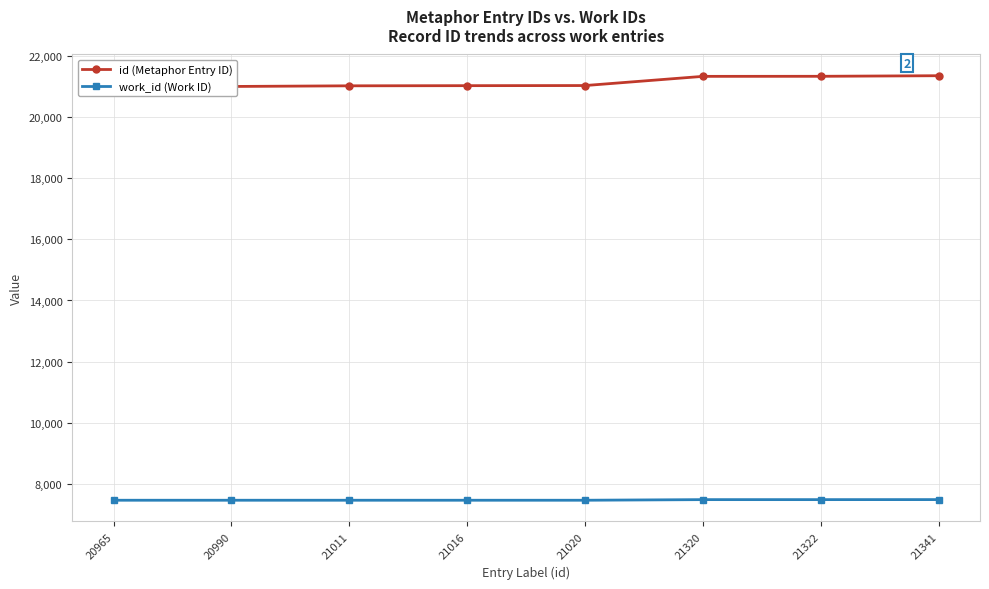

What are all the series names shown in the legend?

id (Metaphor Entry ID), work_id (Work ID)